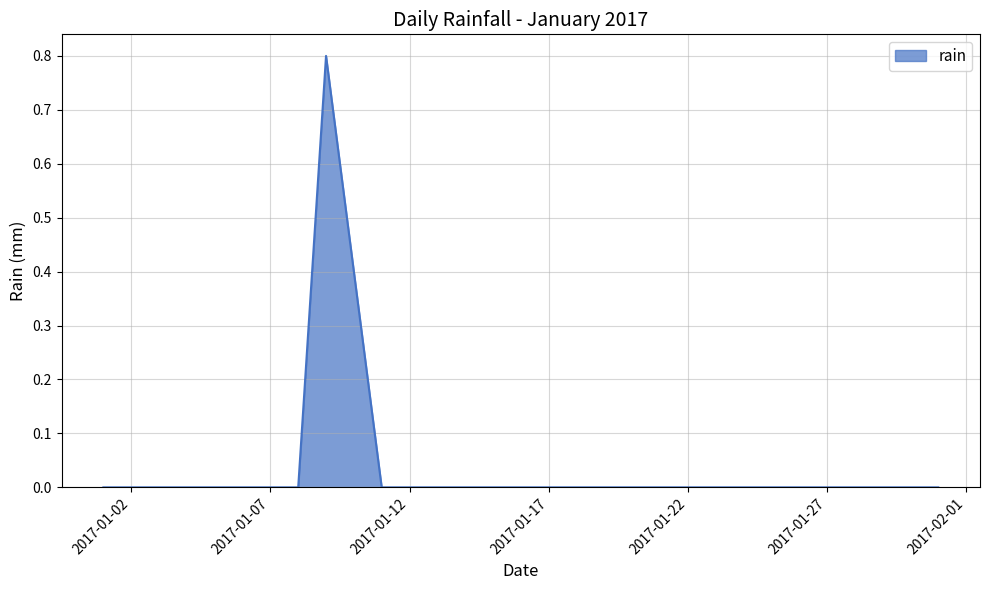

What is the greatest value displayed?

0.8